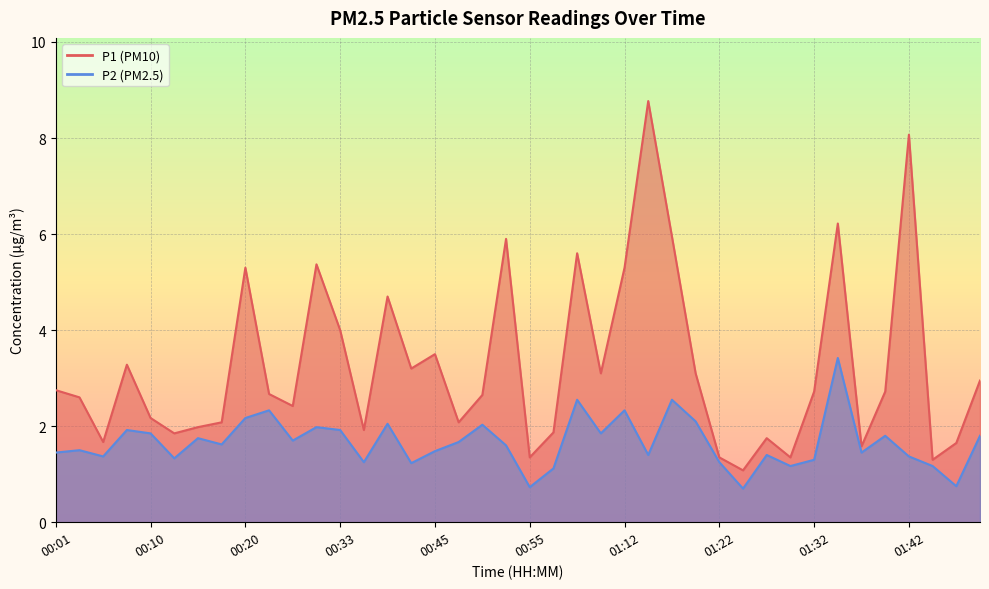

Reading left to right, what are all the values shown in this chart?

P1: 2.8	2.6	1.7	3.3	2.2	1.9	2.0	2.1	5.3	2.7	2.4	5.4	4.0	1.9	4.7	3.2	3.5	2.1	2.6	5.9	1.4	1.9	5.6	3.1	5.3	8.8	6.0	3.1	1.4	1.1	1.8	1.4	2.7	6.2	1.6	2.7	8.1	1.3	1.6	3.0
P2: 1.4	1.5	1.4	1.9	1.9	1.3	1.8	1.6	2.2	2.3	1.7	2.0	1.9	1.2	2.0	1.2	1.5	1.7	2.0	1.6	0.7	1.1	2.5	1.9	2.3	1.4	2.5	2.1	1.2	0.7	1.4	1.2	1.3	3.4	1.4	1.8	1.4	1.2	0.8	1.8